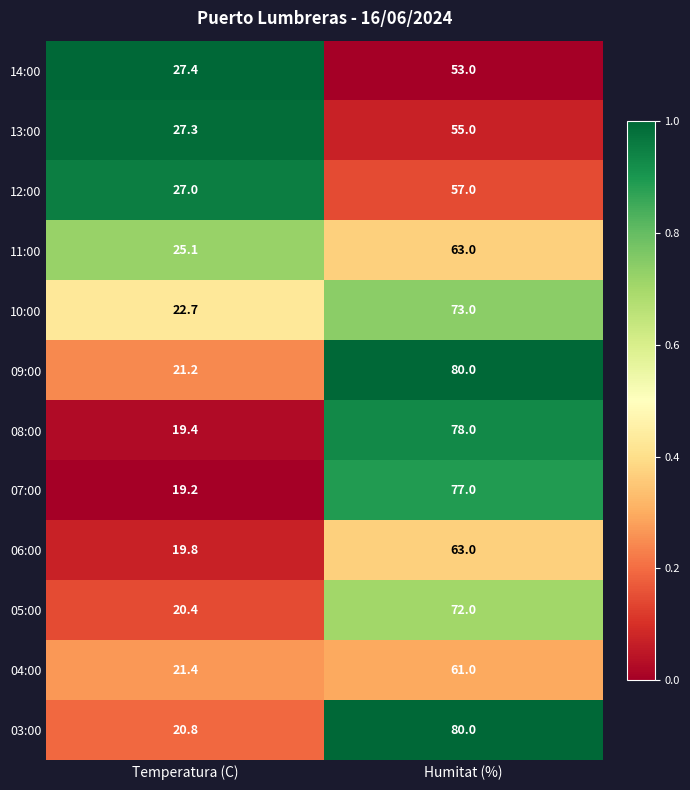

At which label is 11:00 closest to 44?

Temperatura (C)